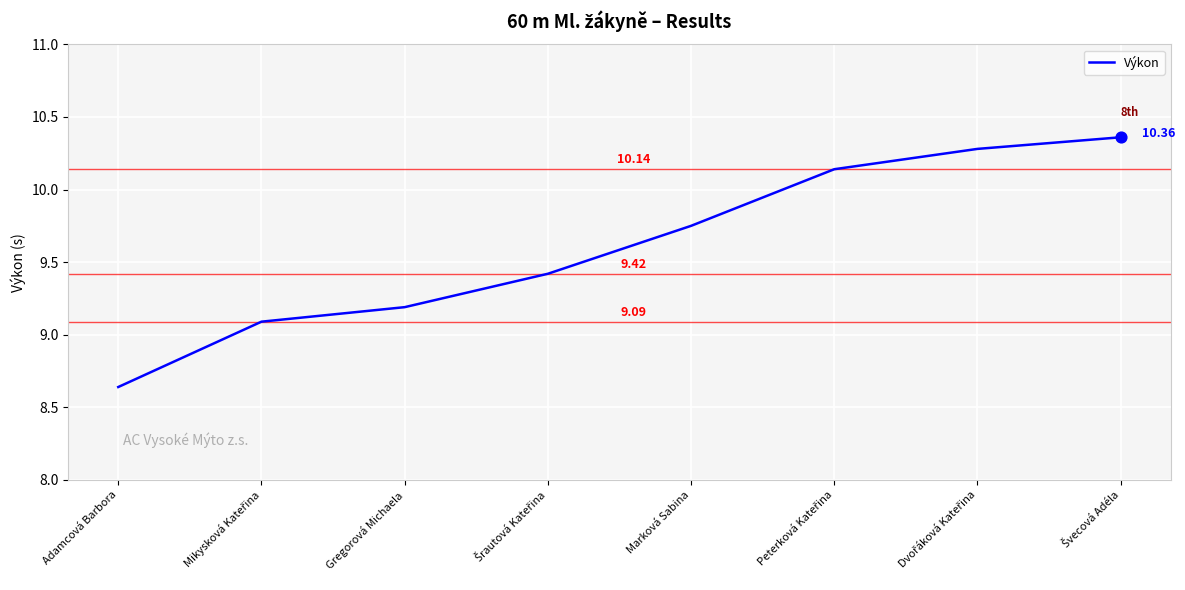

Approximately how many times larger is the value at Adamcová Barbora compared to Marková Sabina?

0.9